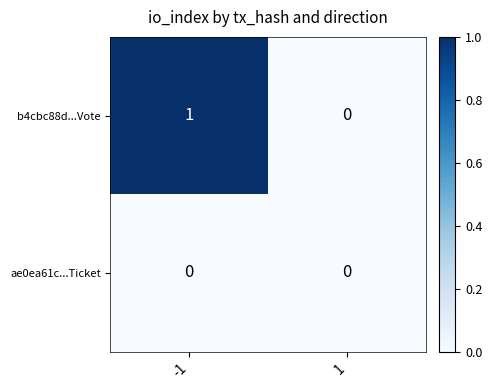

The ae0ea61c...Ticket series shows 0 at -1. True or false?

True